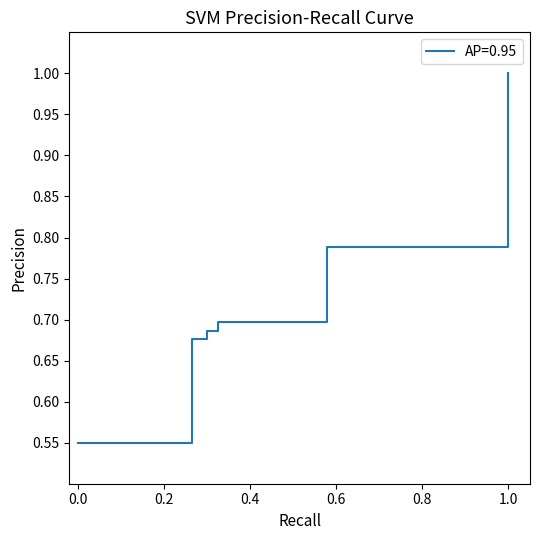

What is the sum of all values?

5.1